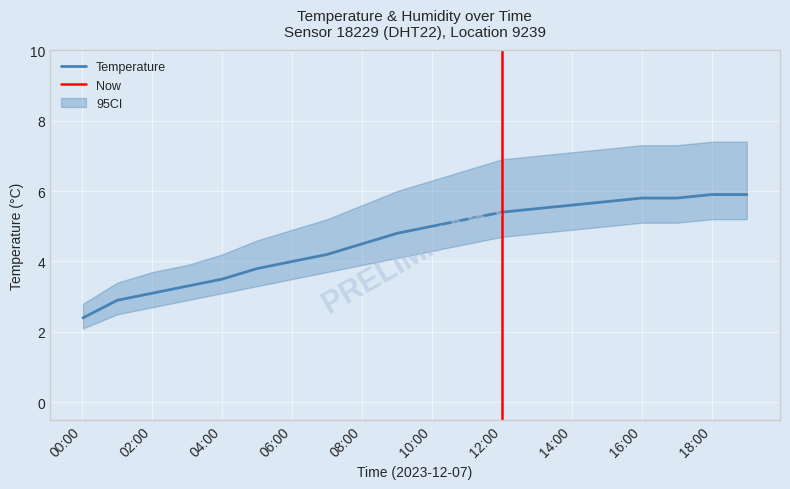

Reading right to left, transcribe all the data shown in this chart.

temperature: 5.9	5.9	5.8	5.8	5.7	5.6	5.5	5.4	5.2	5.0	4.8	4.5	4.2	4.0	3.8	3.5	3.3	3.1	2.9	2.4
temp_lower: 5.2	5.2	5.1	5.1	5.0	4.9	4.8	4.7	4.5	4.3	4.1	3.9	3.7	3.5	3.3	3.1	2.9	2.7	2.5	2.1
temp_upper: 7.4	7.4	7.3	7.3	7.2	7.1	7.0	6.9	6.6	6.3	6.0	5.6	5.2	4.9	4.6	4.2	3.9	3.7	3.4	2.8